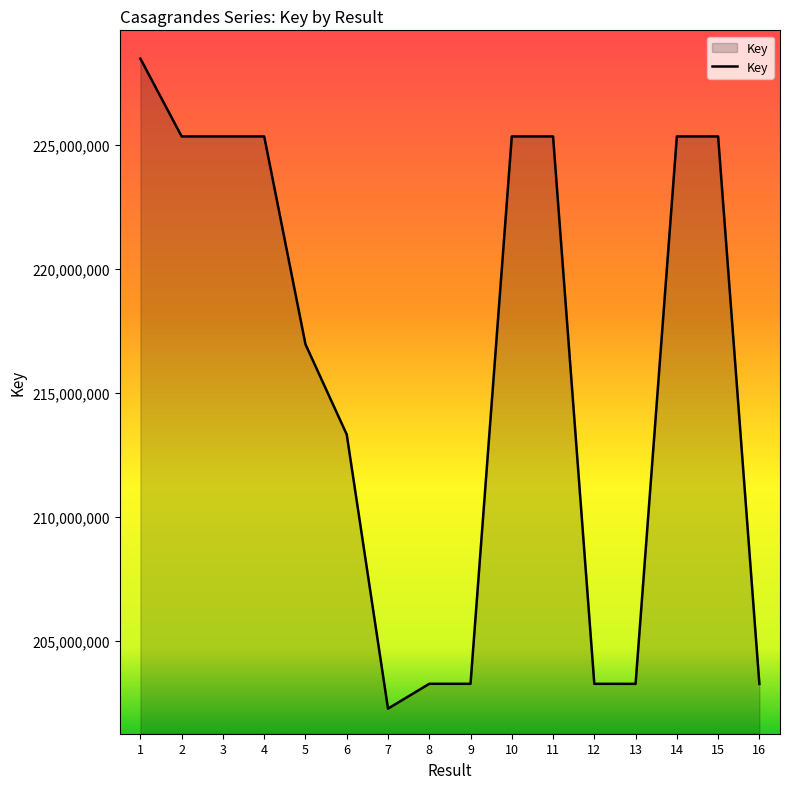

Approximately how many times larger is the value at 5 compared to 16?

1.1